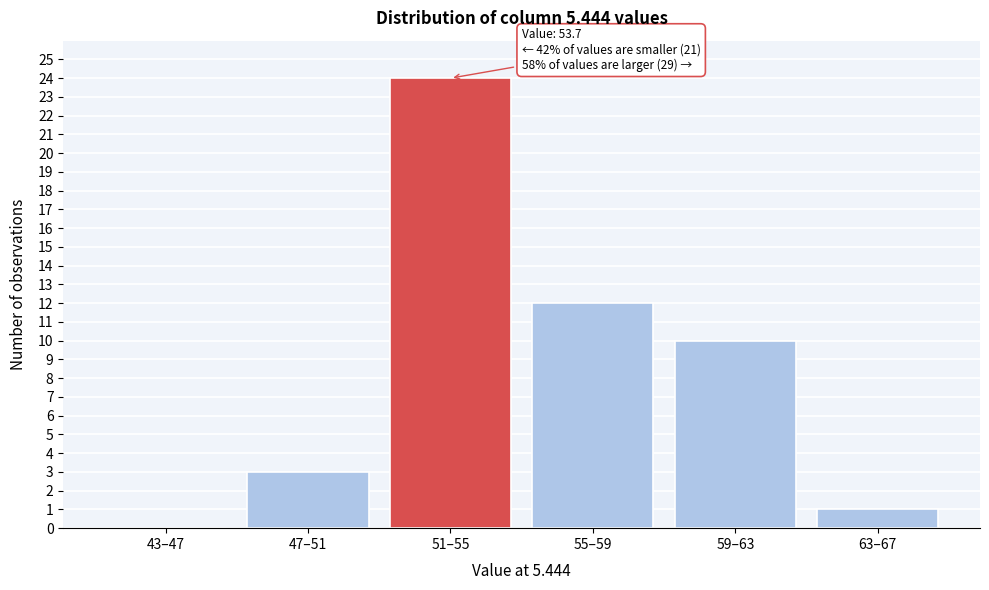

Reading left to right, transcribe all the data shown in this chart.

43–47=0	47–51=3	51–55=24	55–59=12	59–63=10	63–67=1